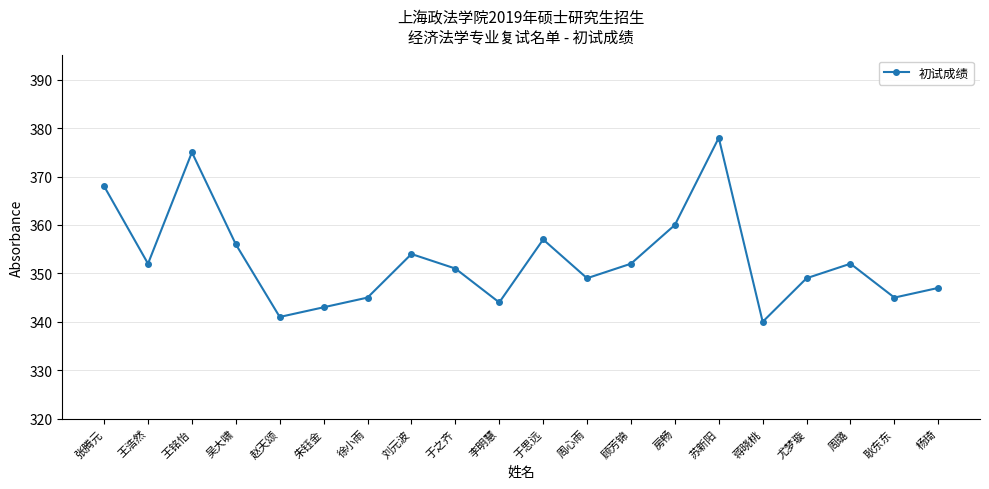

Approximately how many times larger is the value at 顾芳锦 compared to 耿东东?

1.0